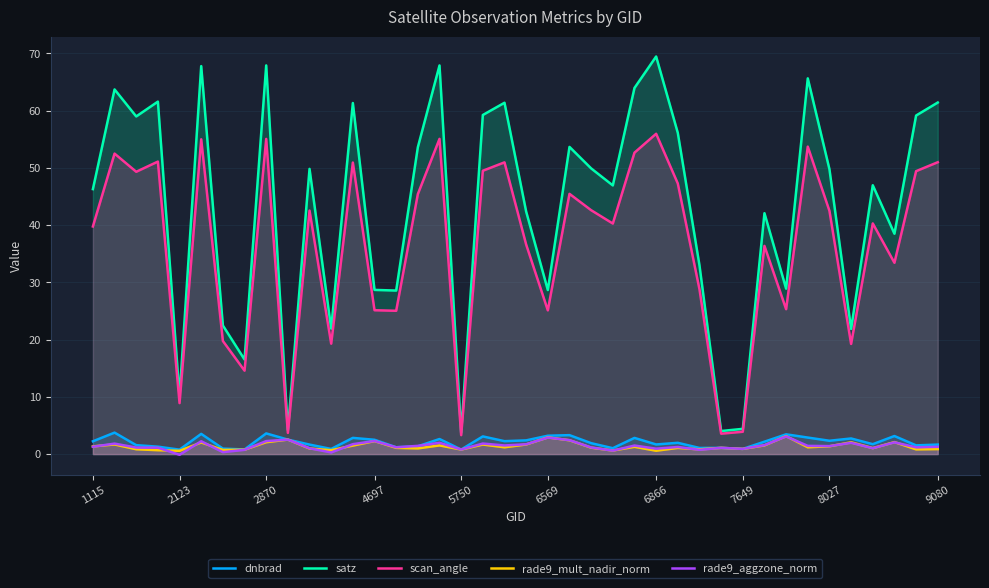

True or false: rade9_mult_nadir_norm has more than 0 points higher than both neighbors.

True